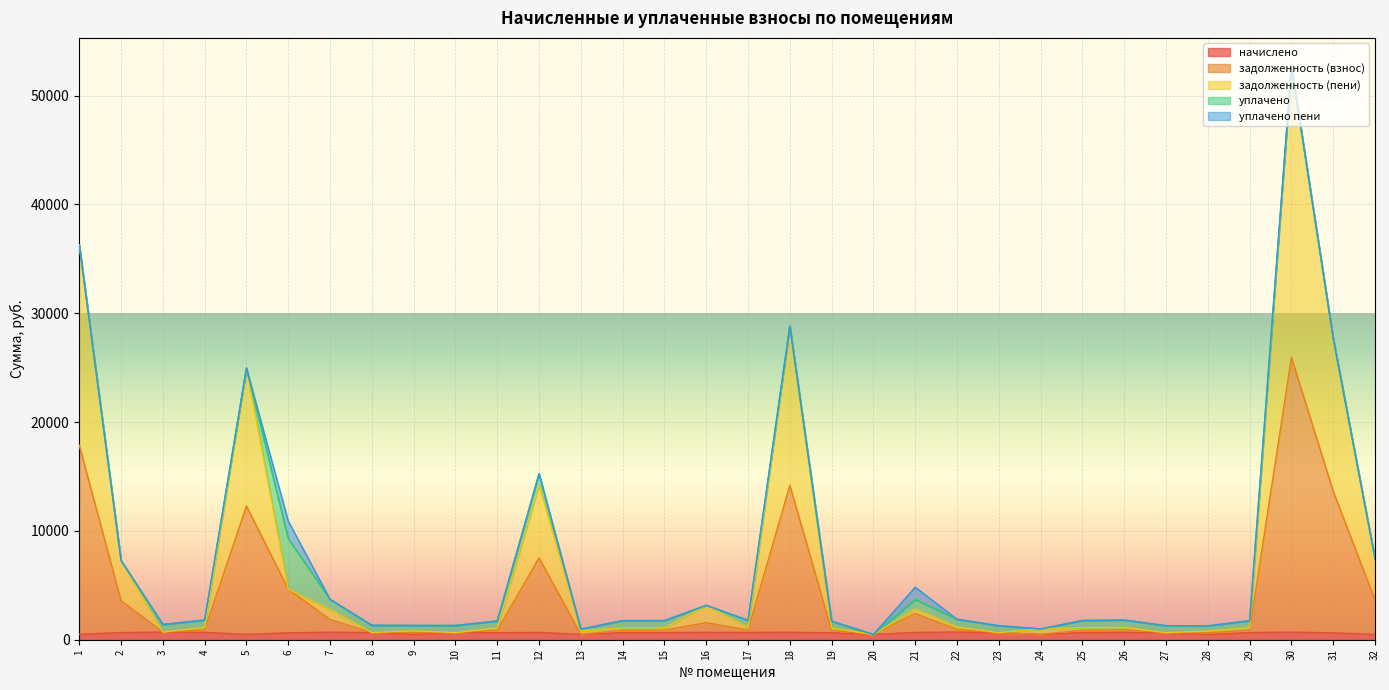

True or false: начислено has a value of 1016.6 at 2.

False